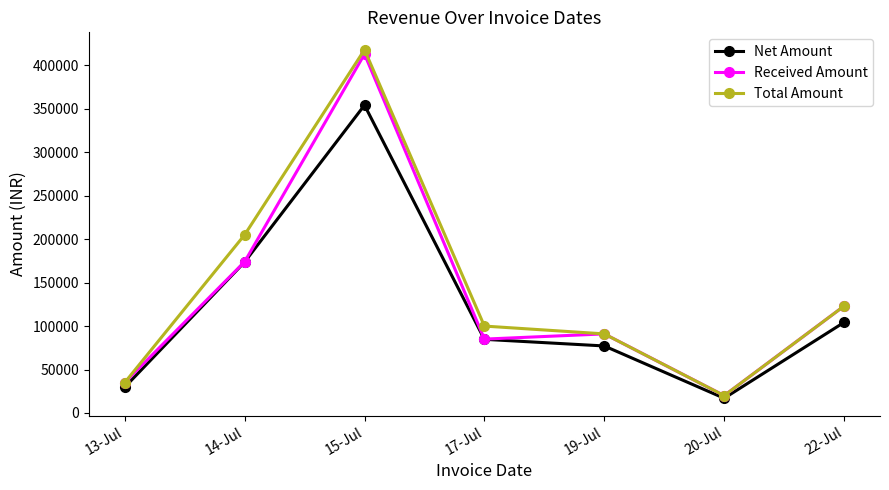

What is the greatest value displayed?

418000.0